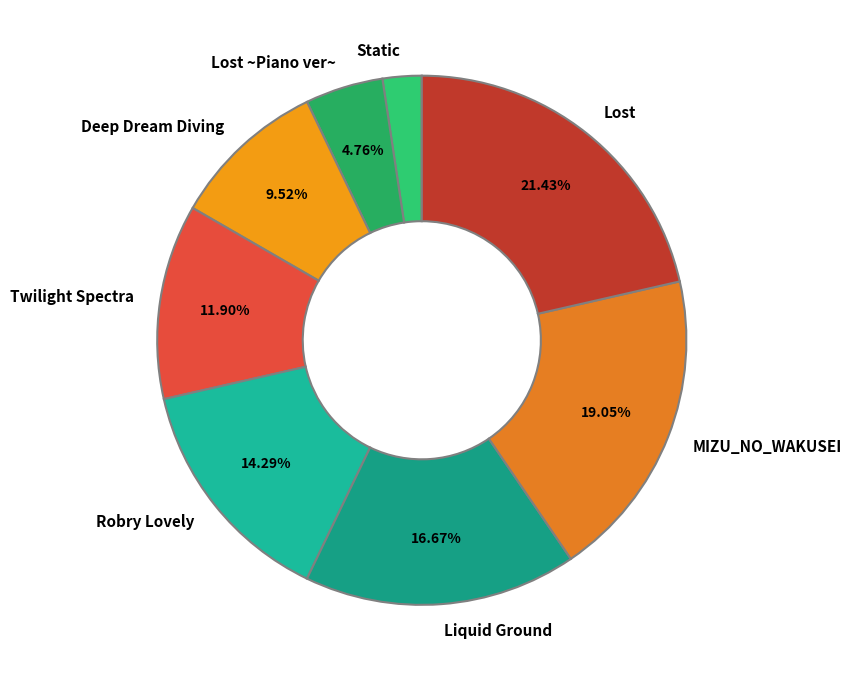

To the nearest percent, what is the difference between the Static and MIZU_NO_WAKUSEI slice percentages?

17%